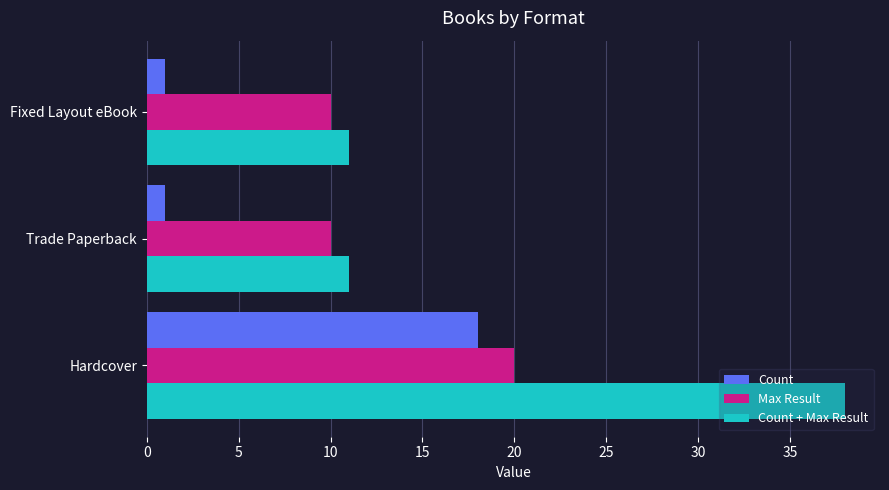

How many categories are shown in the chart?

3